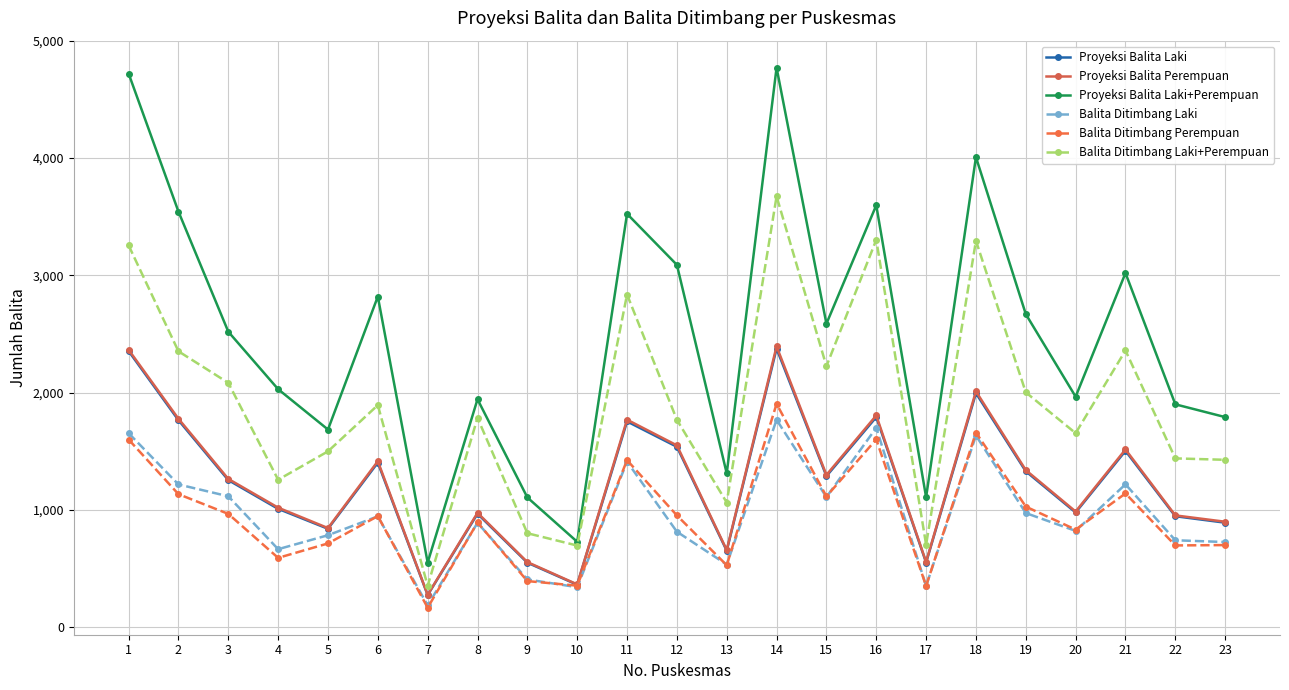

True or false: Balita Ditimbang Laki has a value of 1183 at 16.

False